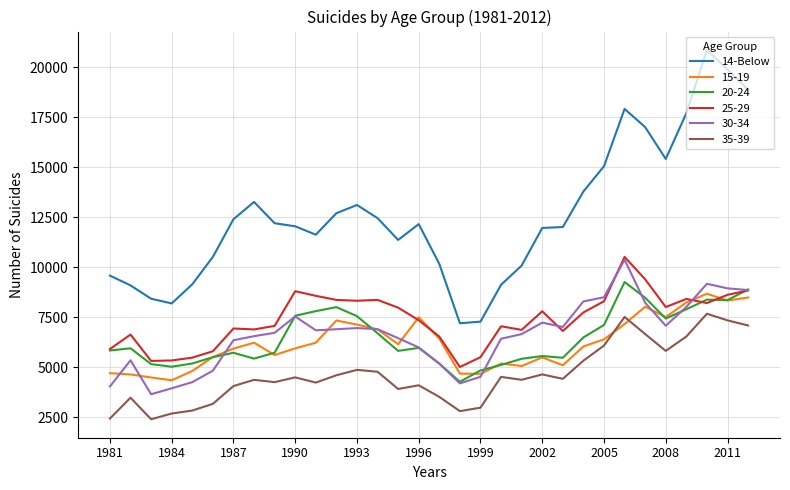

Which series has the widest spread of values?

14-Below